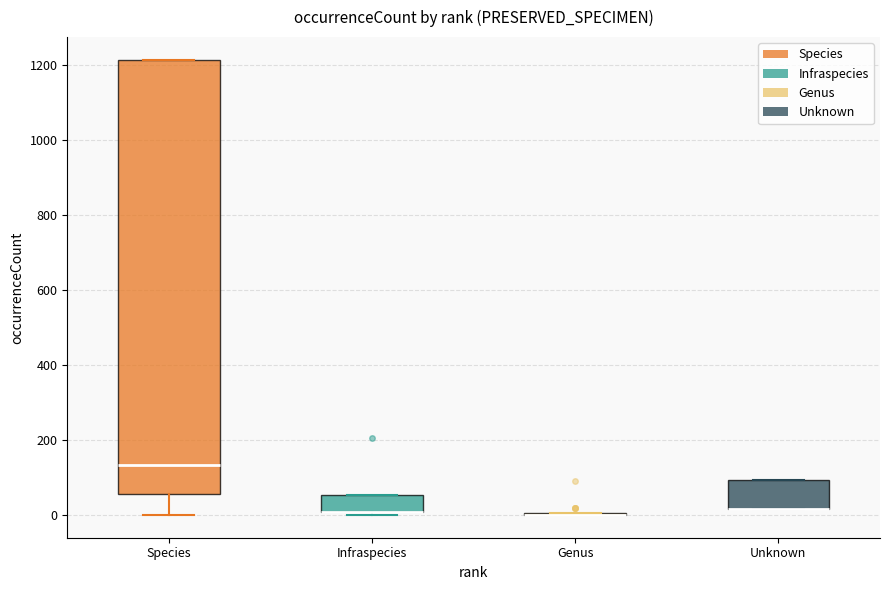

Which box is the tallest, from its lower edge to its upper edge?

Species